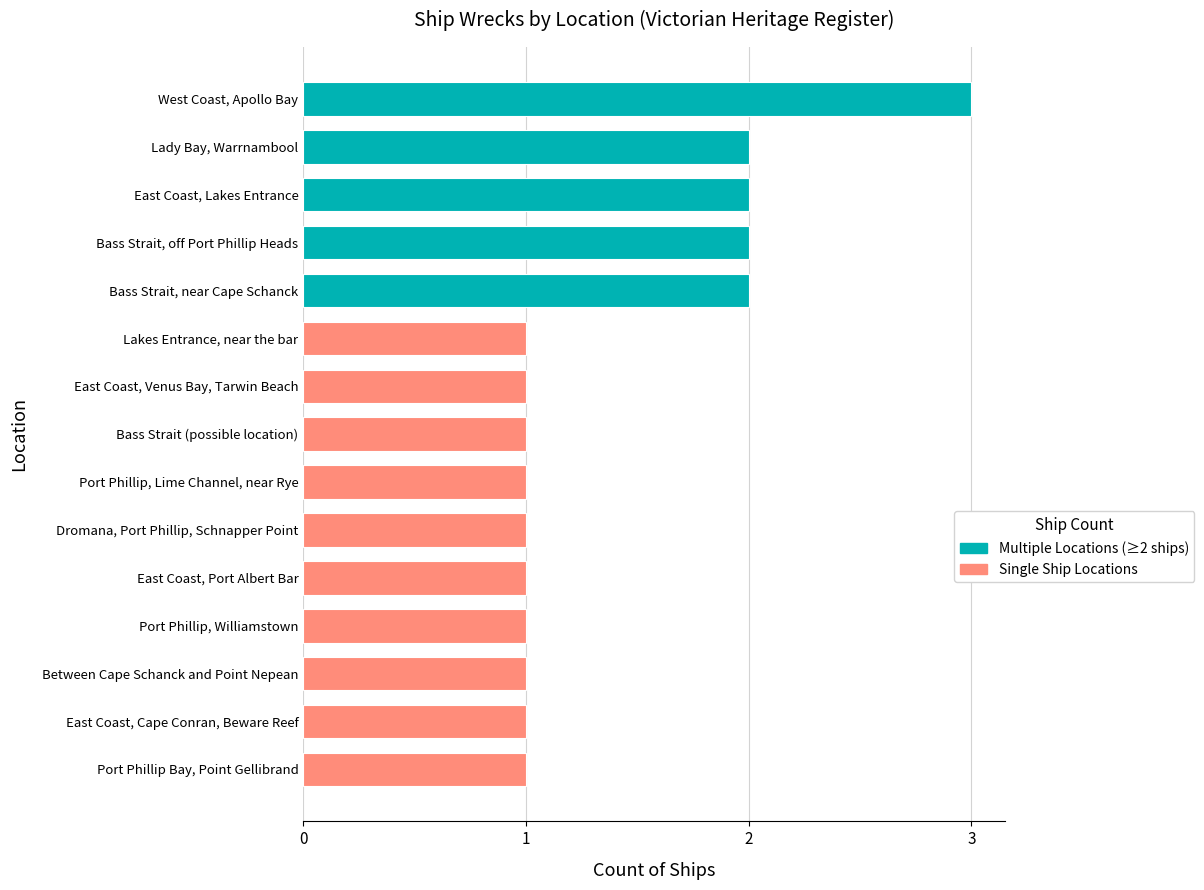

Read the value at Bass Strait, near Cape Schanck.

2